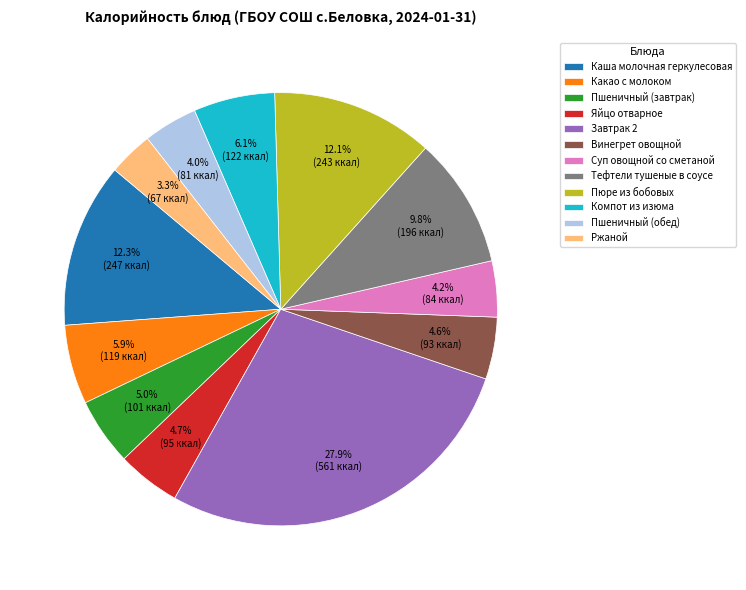

What portion of the pie excludes Суп овощной со сметаной?

95.8%